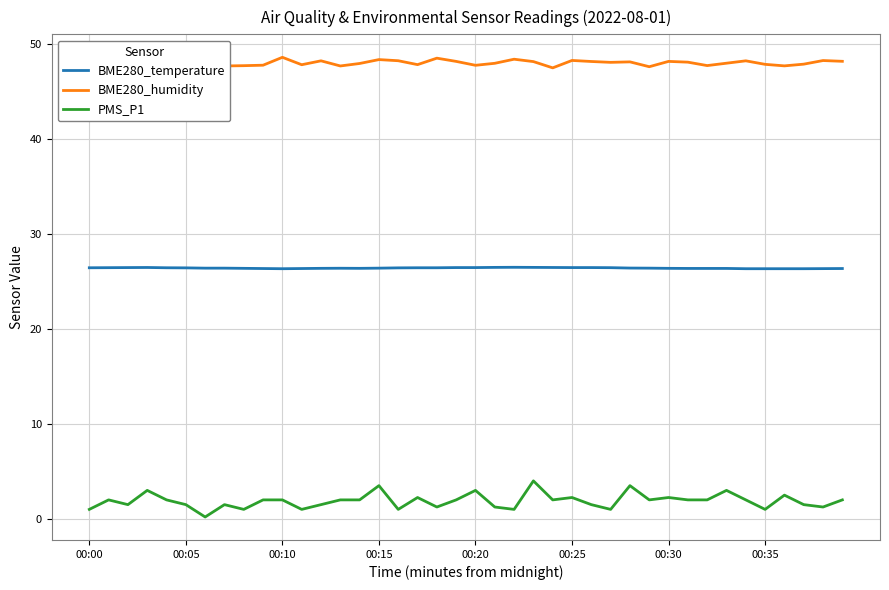

What is the lowest value of the BME280_humidity series?

47.5